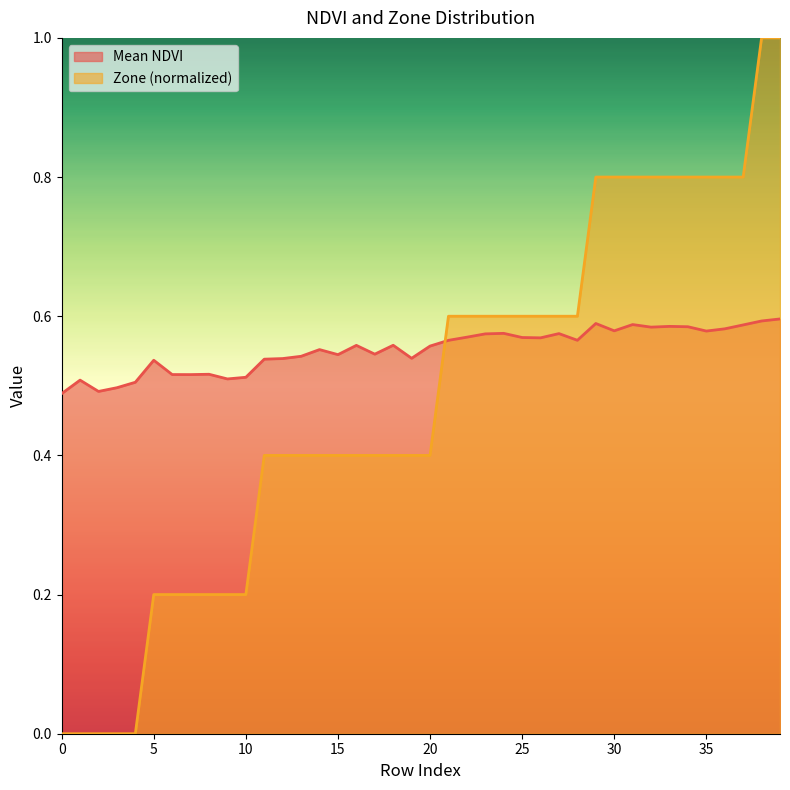

Rank the series by their maximum value, from highest to lowest.

Zone (normalized), Mean NDVI